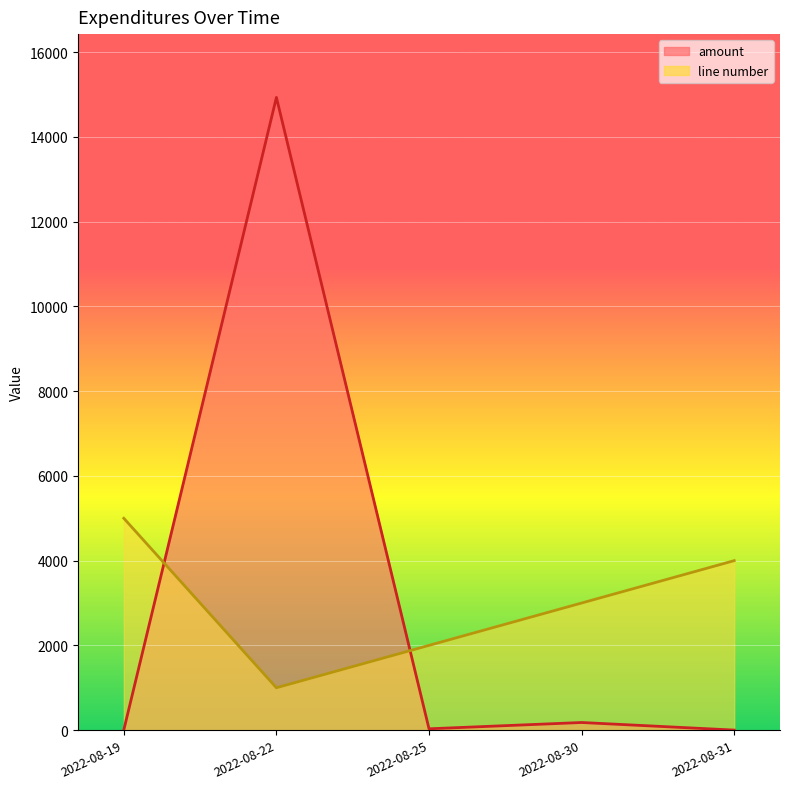

What is the highest value of the amount series?

14933.0